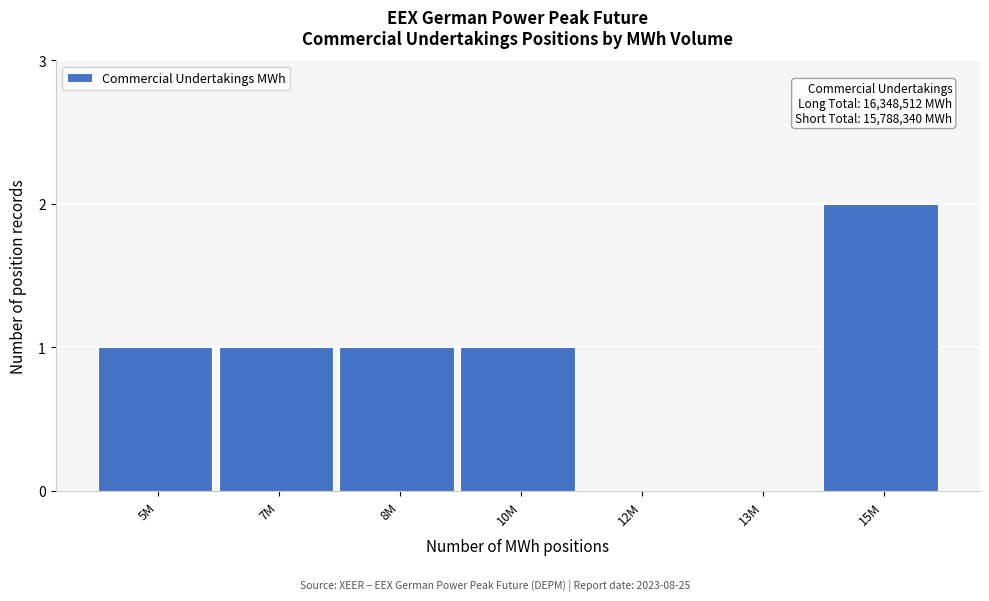

Reading left to right, list all the values displayed in this chart.

5M=1	7M=1	8M=1	10M=1	12M=0	13M=0	15M=2